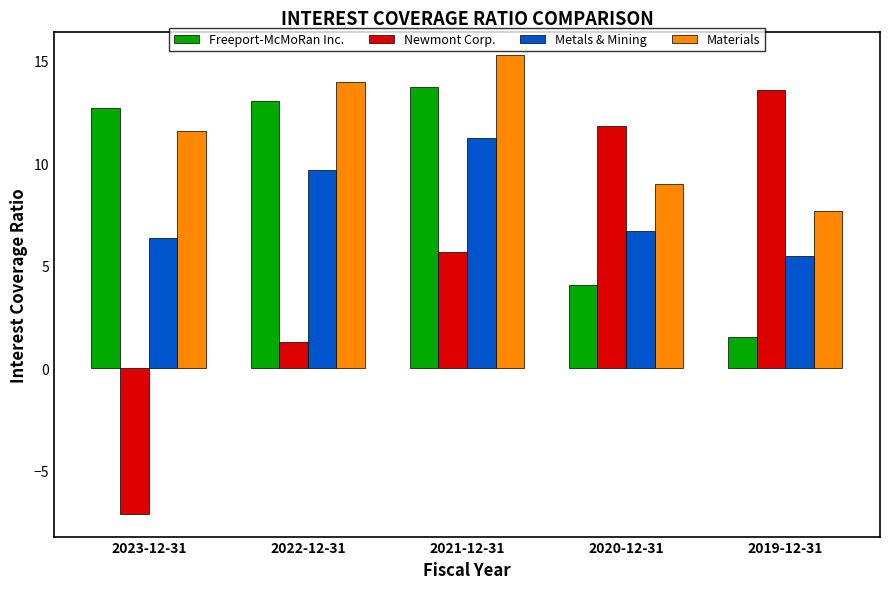

What is the value of the Metals & Mining bar at the 4th from the left?

6.7